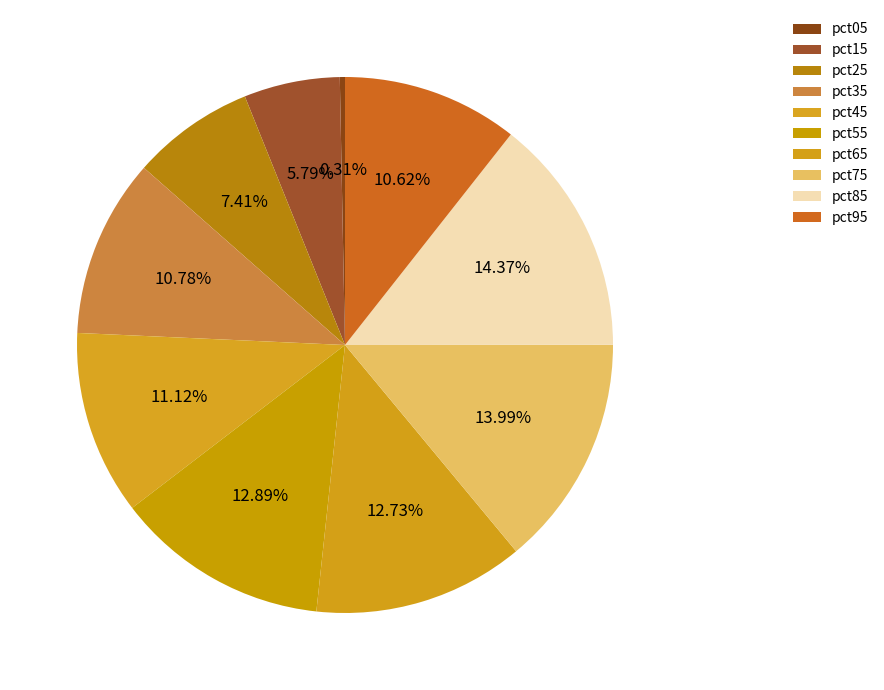

Count the number of slices in the pie.

10